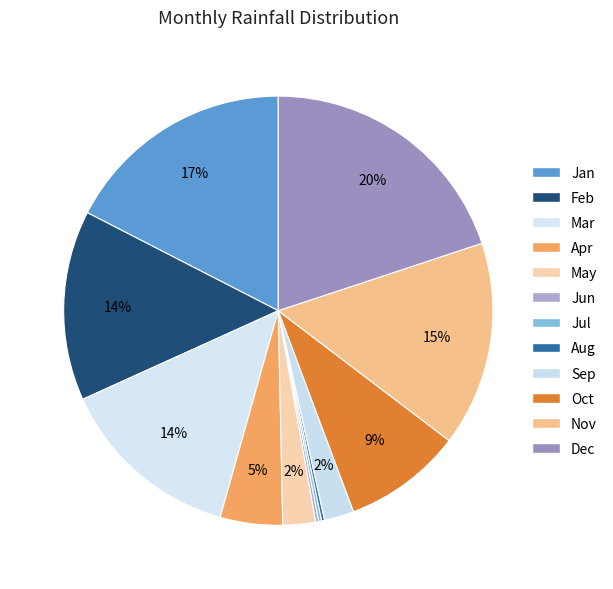

Which slice is the largest?

Dec